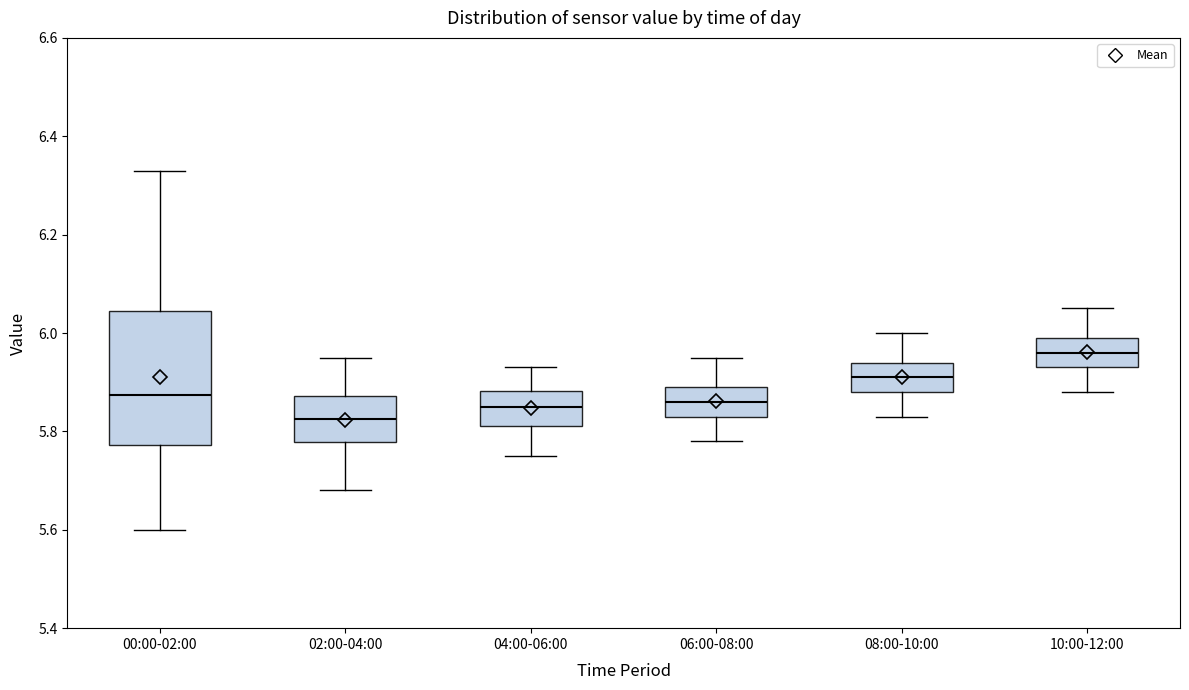

Which box has the lowest median line?

02:00-04:00